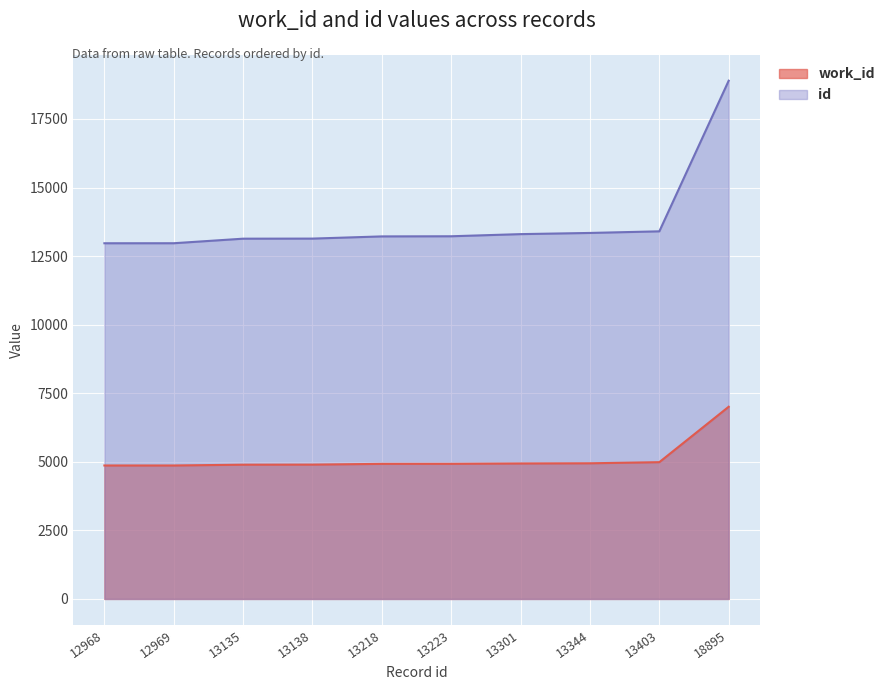

What are all the series names shown in the legend?

work_id, id